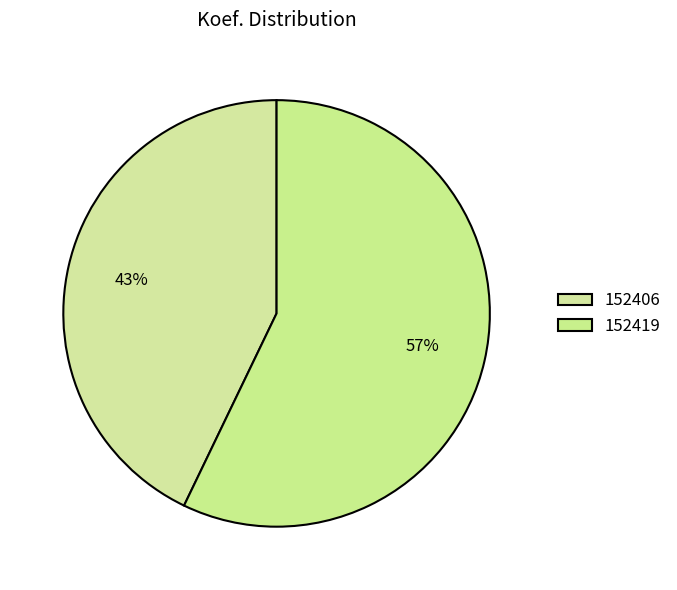

Which category has the biggest portion of the pie?

152419